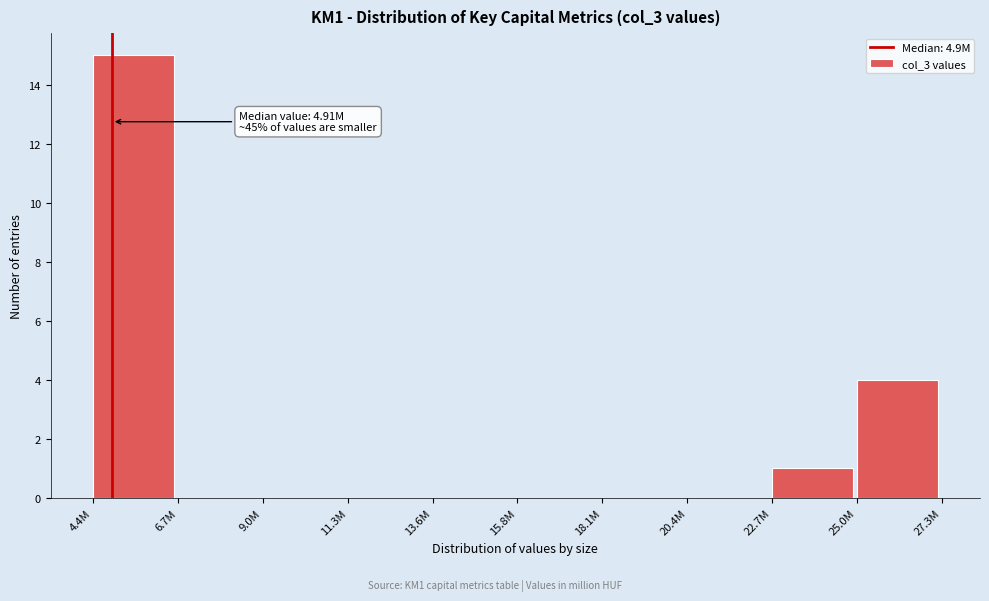

Reading left to right, what are all the values shown in this chart?

4.4M=15	6.7M=0	9.0M=0	11.3M=0	13.6M=0	15.8M=0	18.1M=0	20.4M=0	22.7M=1	25.0M=4